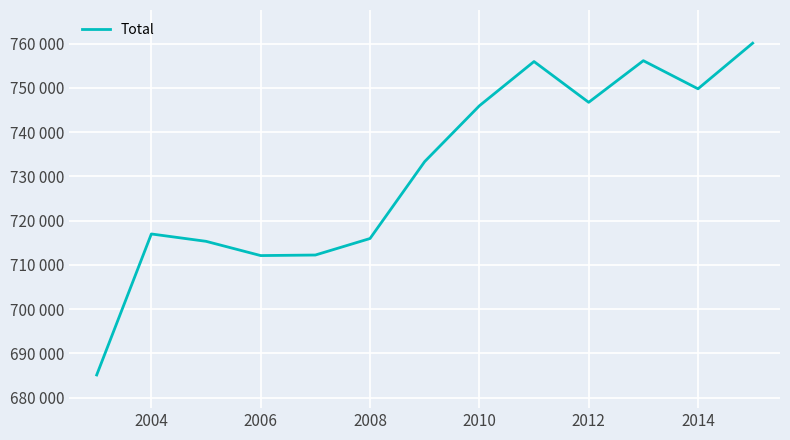

True or false: the data has more than 2 interior local peaks.

True